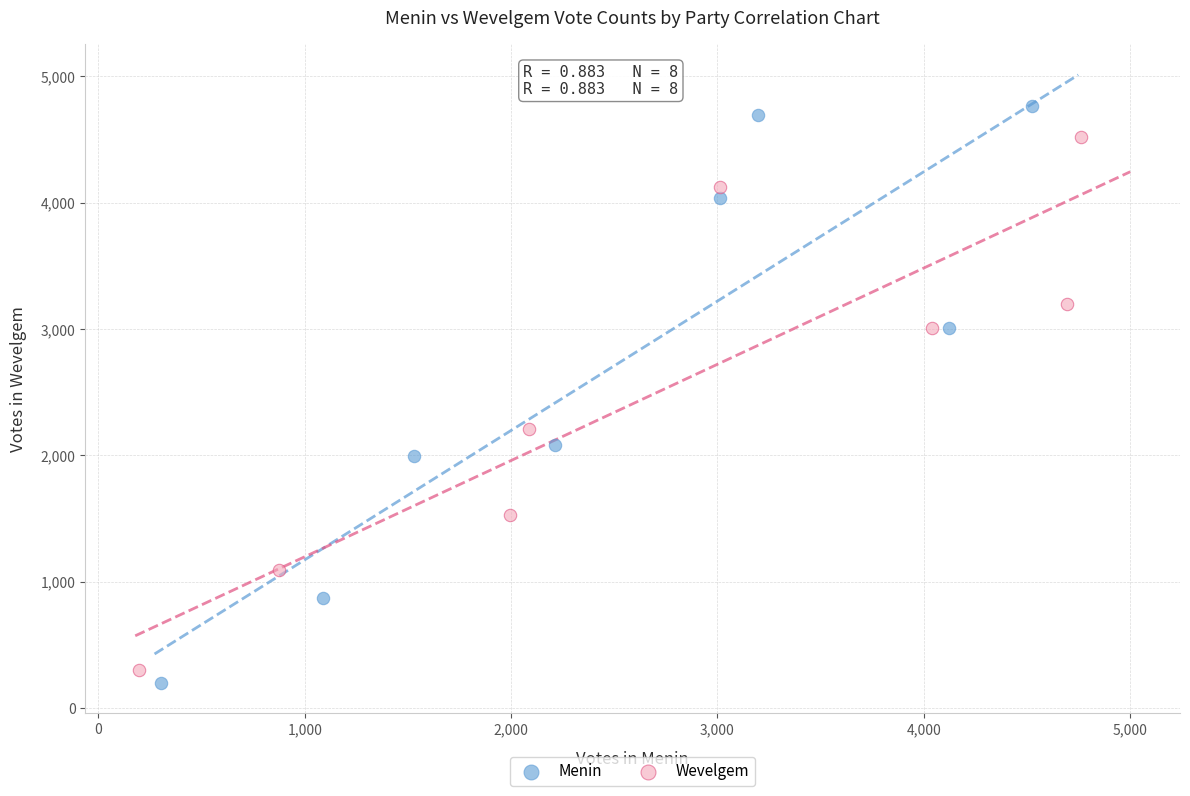

Which series reaches the maximum Y coordinate?

Menin